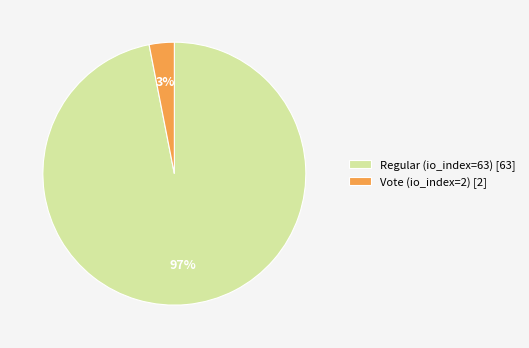

Is the sum of Vote (io_index=2) [2] and Regular (io_index=63) [63] greater than half?

Yes